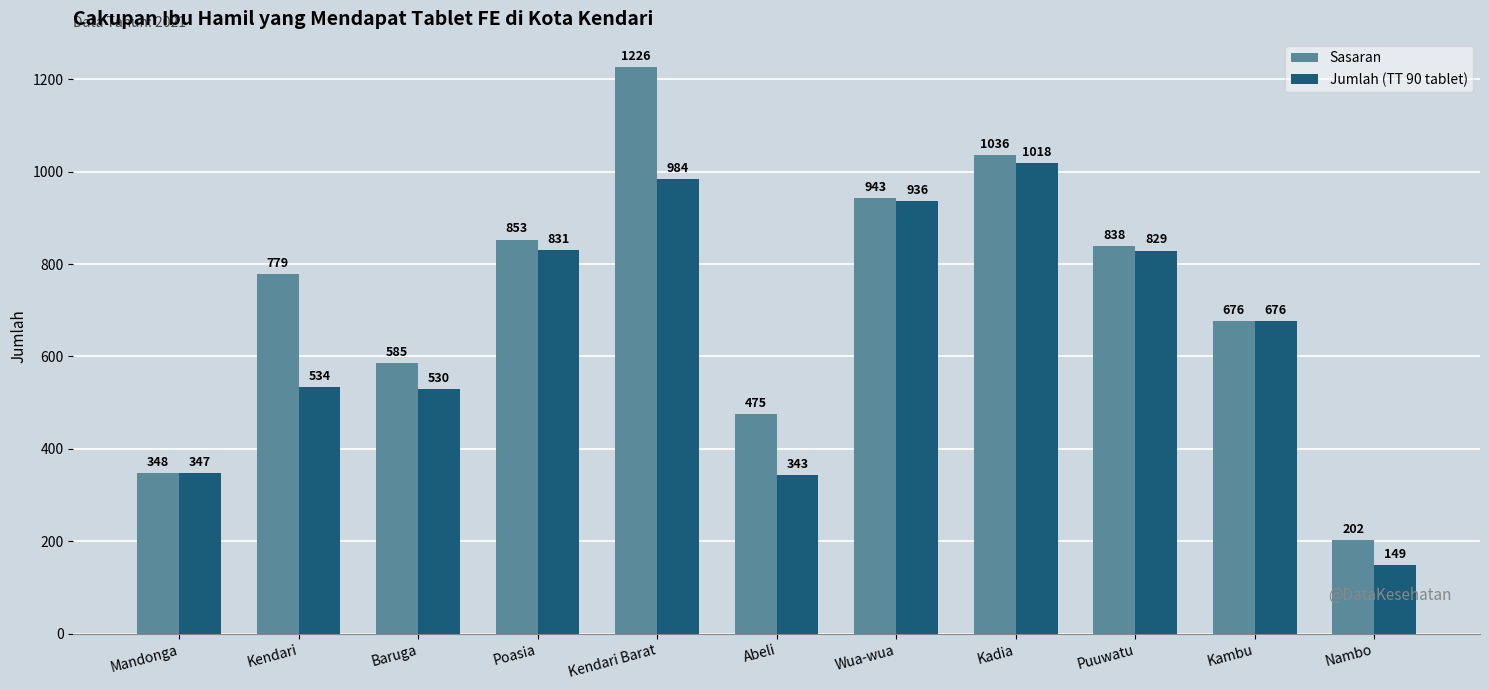

Which series has the largest total across all categories?

Sasaran